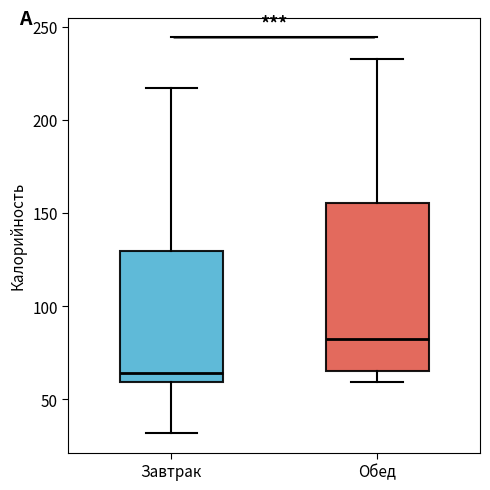

Which box has the lowest median line?

Завтрак